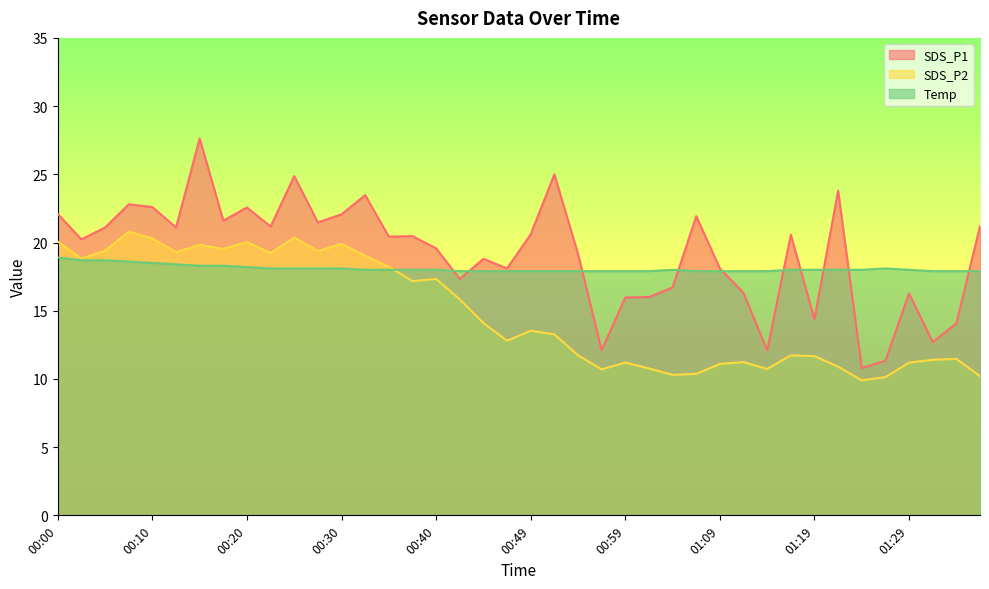

Reading right to left, list all the values displayed in this chart.

SDS_P1: 01:36=21.2	01:34=14.1	01:31=12.7	01:29=16.3	01:26=11.3	01:24=10.8	01:22=23.8	01:19=14.4	01:17=20.6	01:14=12.1	01:12=16.3	01:09=18.1	01:07=21.9	01:04=16.7	01:02=16.0	00:59=16.0	00:57=12.1	00:54=19.2	00:52=25.0	00:49=20.6	00:47=18.1	00:45=18.8	00:42=17.3	00:40=19.6	00:37=20.5	00:35=20.4	00:32=23.5	00:30=22.1	00:27=21.5	00:25=24.9	00:22=21.2	00:20=22.6	00:17=21.6	00:15=27.6	00:12=21.1	00:10=22.6	00:07=22.8	00:04=21.1	00:02=20.2	00:00=22.1
SDS_P2: 01:36=10.2	01:34=11.5	01:31=11.4	01:29=11.2	01:26=10.1	01:24=9.9	01:22=10.9	01:19=11.7	01:17=11.7	01:14=10.7	01:12=11.2	01:09=11.1	01:07=10.4	01:04=10.3	01:02=10.8	00:59=11.2	00:57=10.7	00:54=11.7	00:52=13.3	00:49=13.5	00:47=12.8	00:45=14.1	00:42=15.8	00:40=17.3	00:37=17.2	00:35=18.2	00:32=19.0	00:30=19.9	00:27=19.4	00:25=20.4	00:22=19.2	00:20=20.0	00:17=19.5	00:15=19.8	00:12=19.3	00:10=20.3	00:07=20.8	00:04=19.4	00:02=18.8	00:00=20.1
Temp: 01:36=17.9	01:34=17.9	01:31=17.9	01:29=18.0	01:26=18.1	01:24=18.0	01:22=18.0	01:19=18.0	01:17=18.0	01:14=17.9	01:12=17.9	01:09=17.9	01:07=17.9	01:04=18.0	01:02=17.9	00:59=17.9	00:57=17.9	00:54=17.9	00:52=17.9	00:49=17.9	00:47=17.9	00:45=17.9	00:42=17.9	00:40=18.0	00:37=18.0	00:35=18.0	00:32=18.0	00:30=18.1	00:27=18.1	00:25=18.1	00:22=18.1	00:20=18.2	00:17=18.3	00:15=18.3	00:12=18.4	00:10=18.5	00:07=18.6	00:04=18.7	00:02=18.7	00:00=18.9